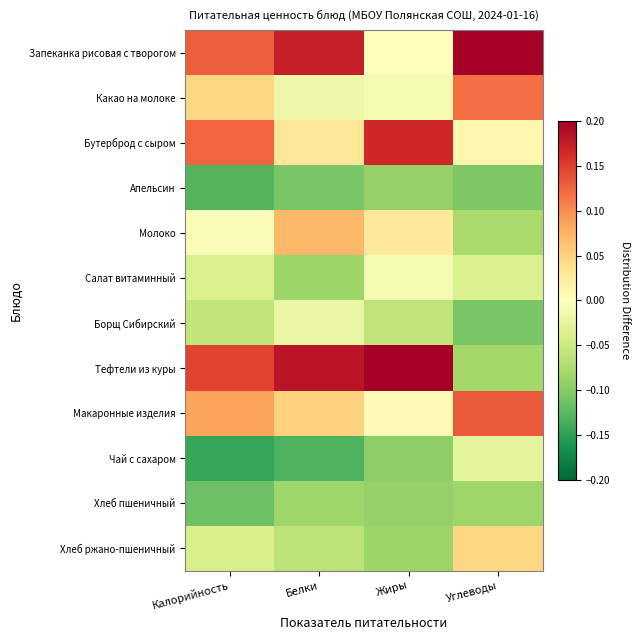

Which series has the largest range (max minus min)?

Тефтели из куры